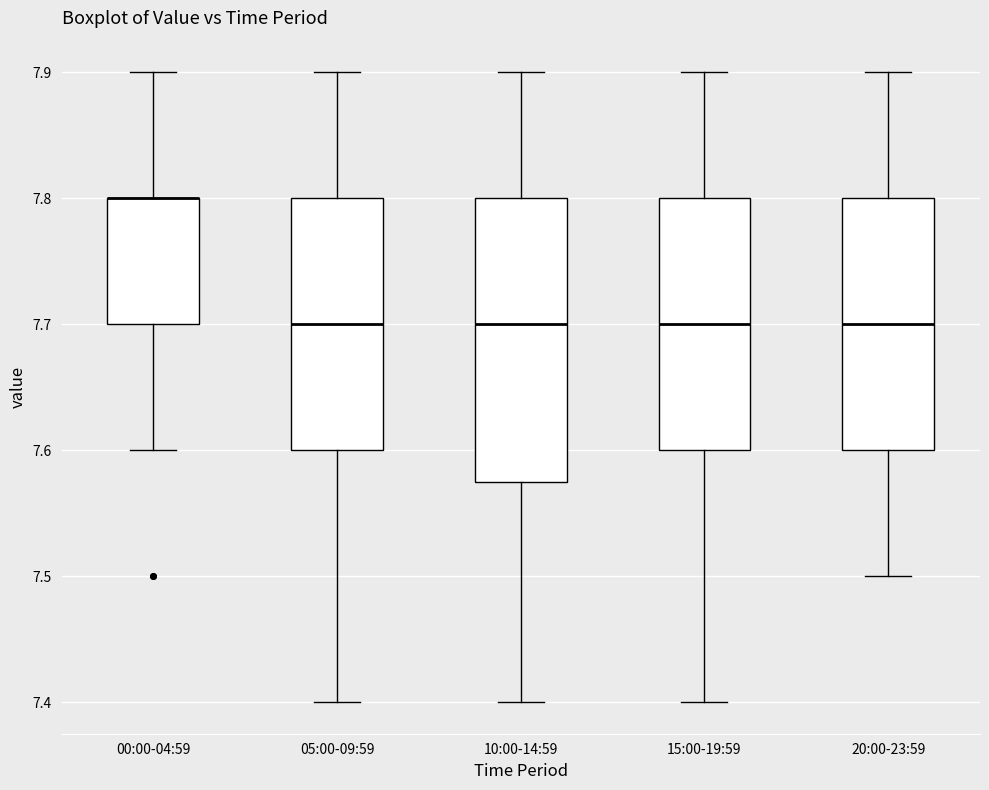

Reading left to right, read every box against the y-axis: the position of its median line, the range the box covers, and the ends of its whiskers. The values are not printed on the chart, so give them approximately, as read against the axis.

00:00-04:59: median 7.80 (drawn on the box's upper edge), box 7.70 to 7.80, whiskers 7.60 to 7.90
05:00-09:59: median 7.70, box 7.60 to 7.80, whiskers 7.40 to 7.90
10:00-14:59: median 7.70, box 7.58 to 7.80, whiskers 7.40 to 7.90
15:00-19:59: median 7.70, box 7.60 to 7.80, whiskers 7.40 to 7.90
20:00-23:59: median 7.70, box 7.60 to 7.80, whiskers 7.50 to 7.90